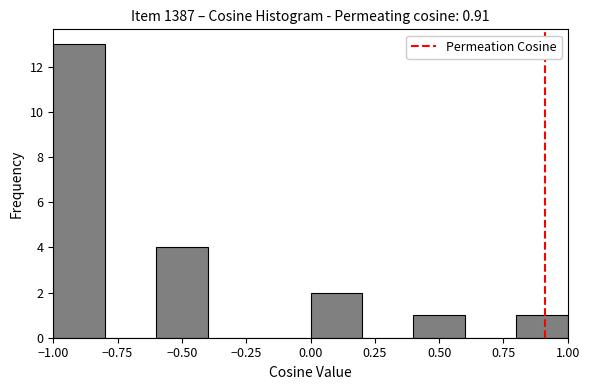

How tall is the bar that spans 0.8 to 1.0 on the x-axis? The values are not printed on the chart, so give them approximately, as read against the axis.

1